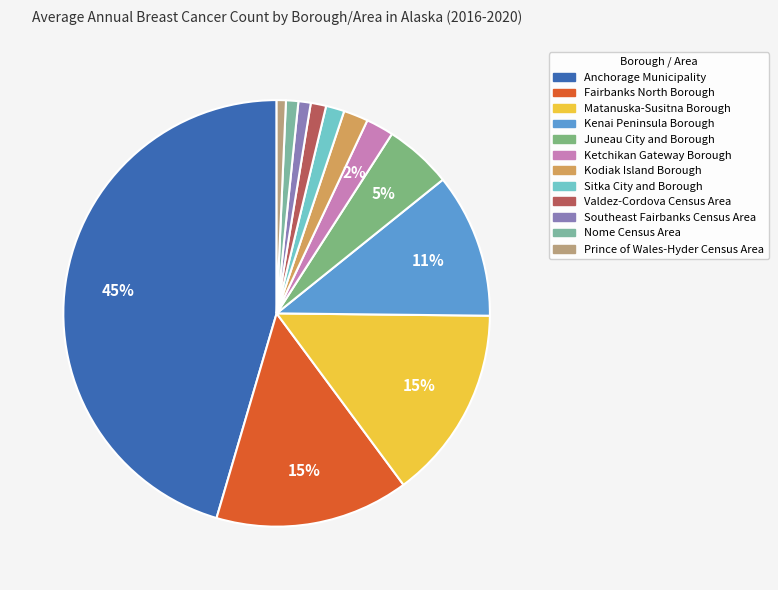

Is Ketchikan Gateway Borough the majority of the pie?

No